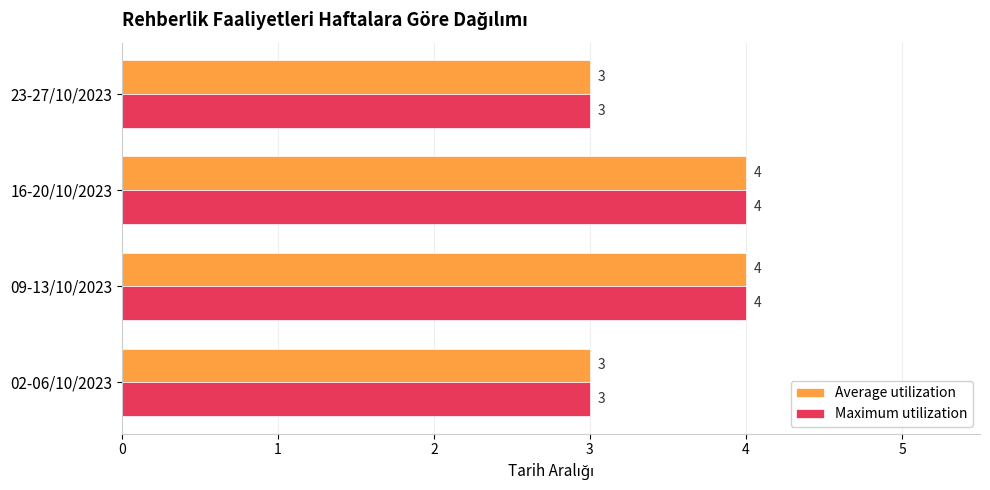

Read the Maximum utilization value at 09-13/10/2023.

4